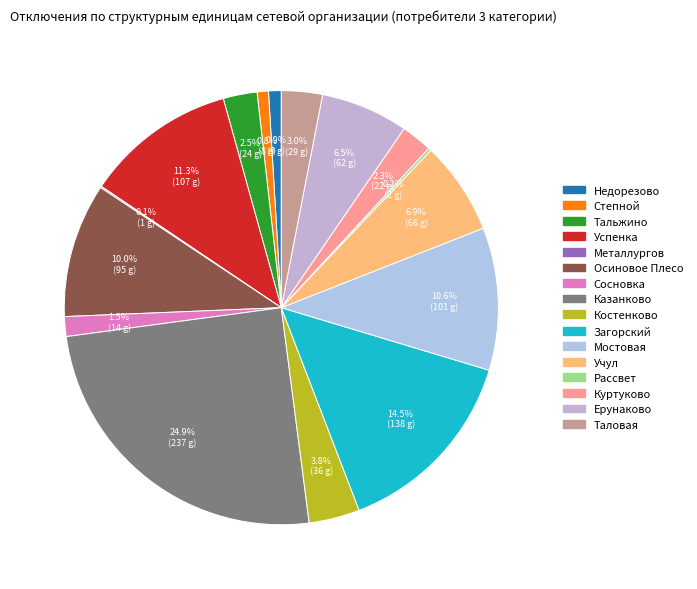

To the nearest percent, what is the average slice percentage?

6%